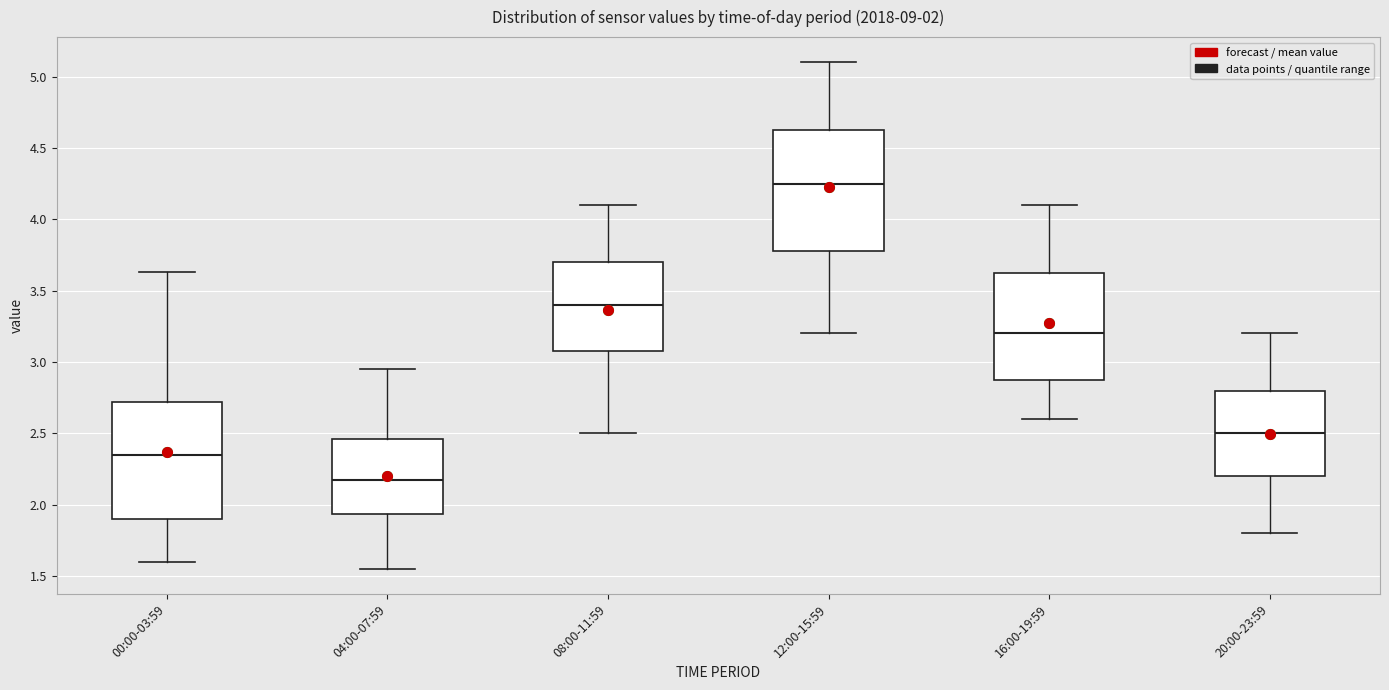

Which box's median line is the highest?

12:00-15:59